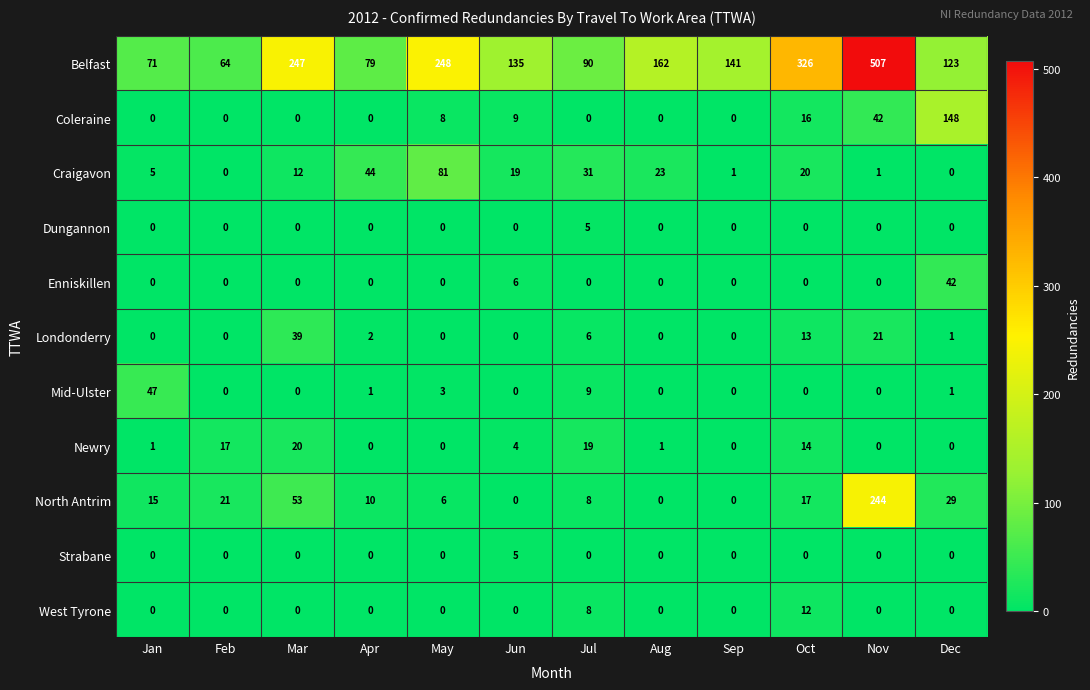

Between Feb and Apr, which series saw the biggest shift?

Craigavon